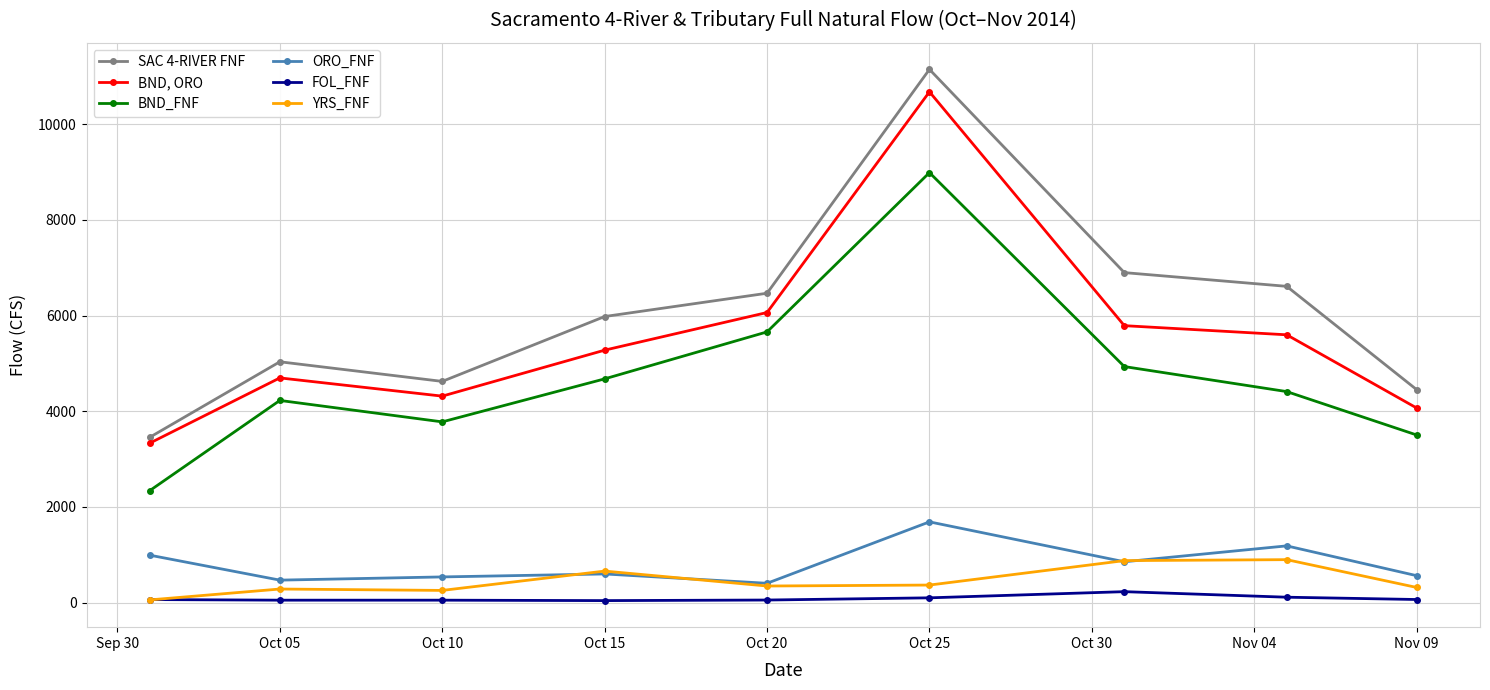

True or false: SAC 4-RIVER FNF and YRS_FNF cross at least once.

False